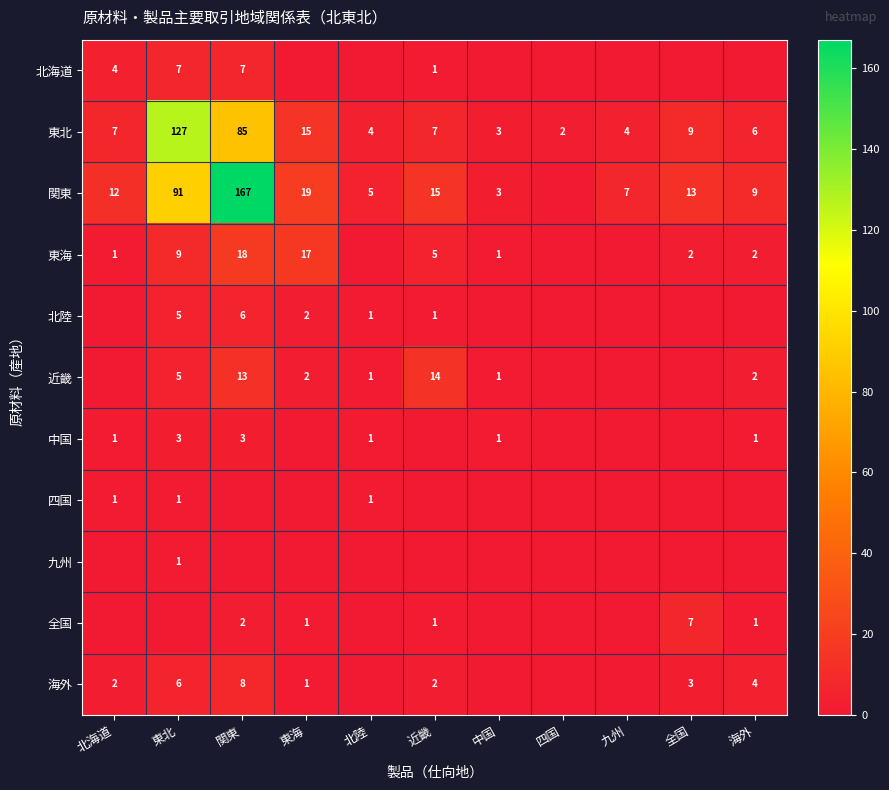

Is the value of 東北 at 東北 greater than the value of 北海道 at 東北?

Yes